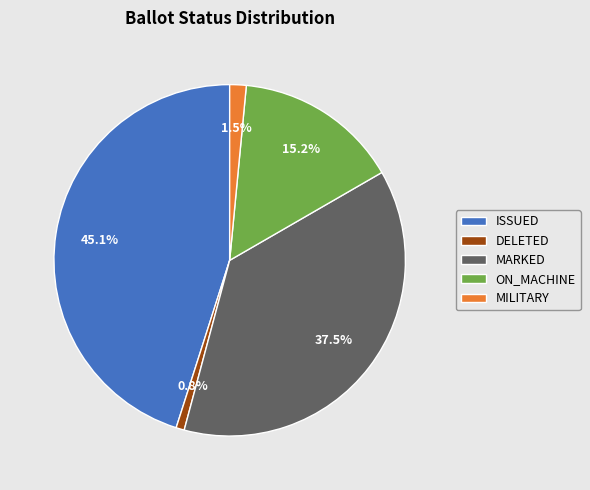

What percentage do ON_MACHINE and ISSUED together represent?

60.2%